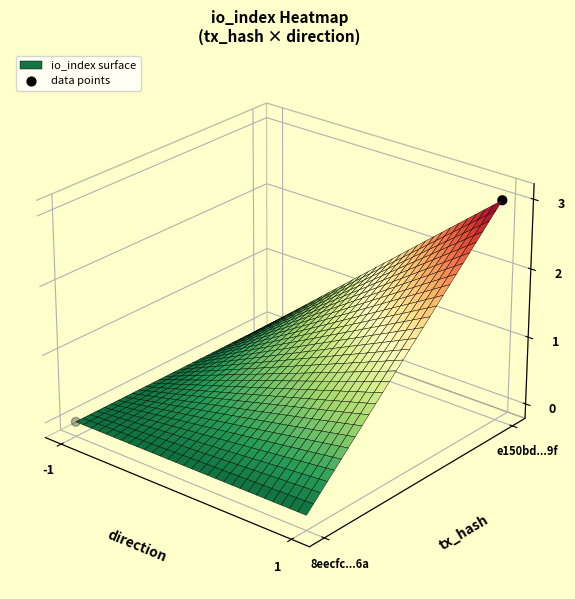

At which category does the chart reach its peak across all series?

1